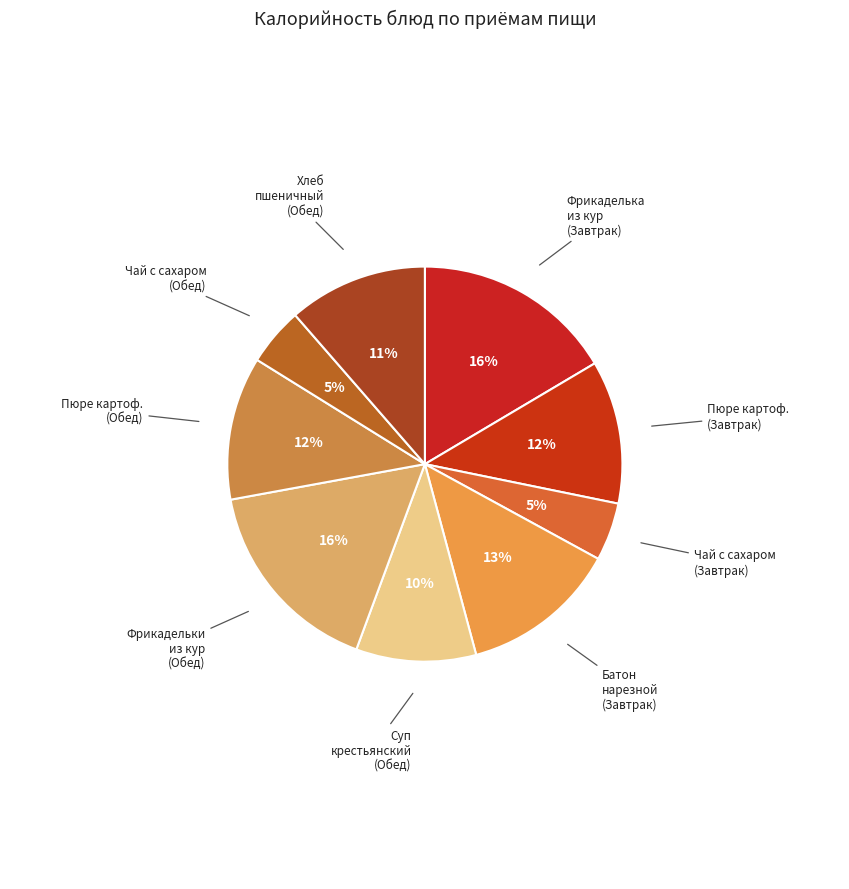

How many segments does this pie chart have?

9